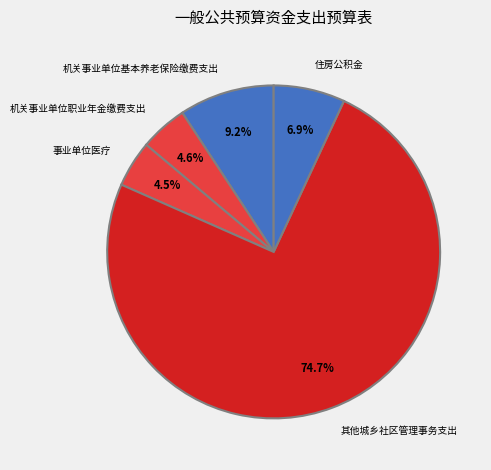

What is the largest slice in the pie chart?

其他城乡社区管理事务支出